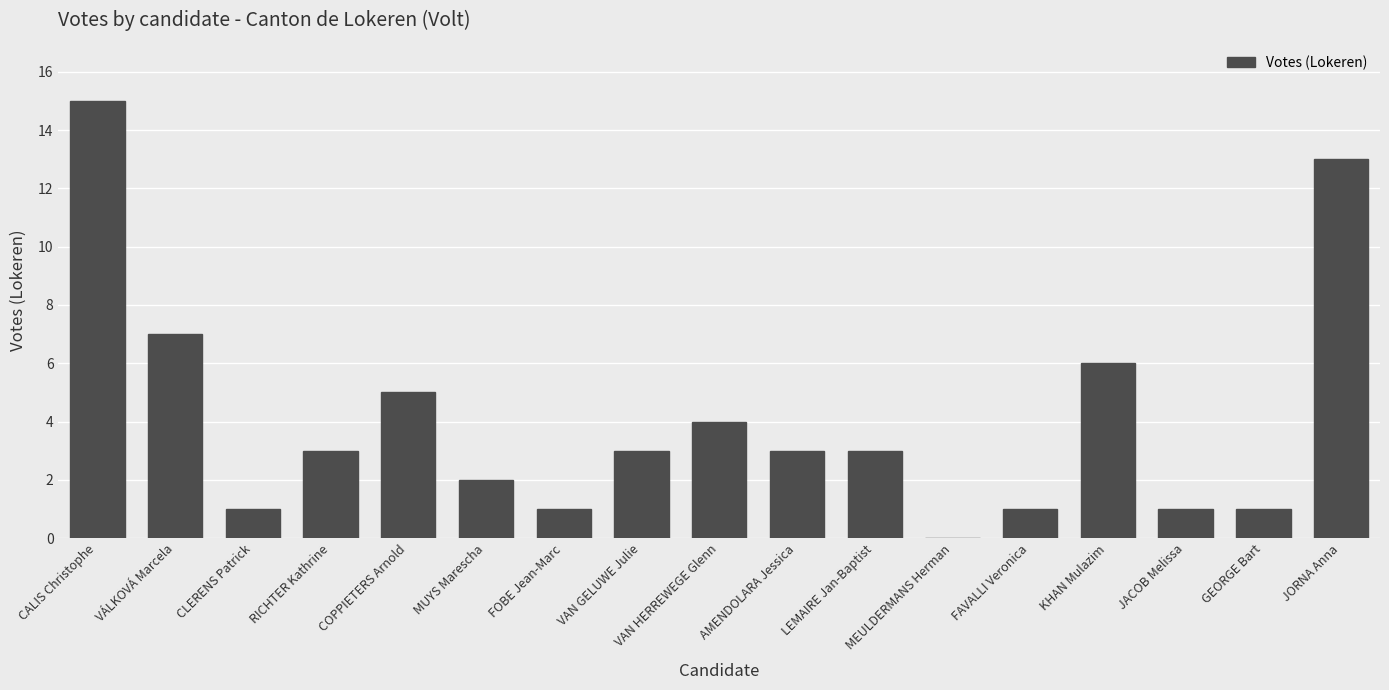

The value at AMENDOLARA Jessica is 3. True or false?

True